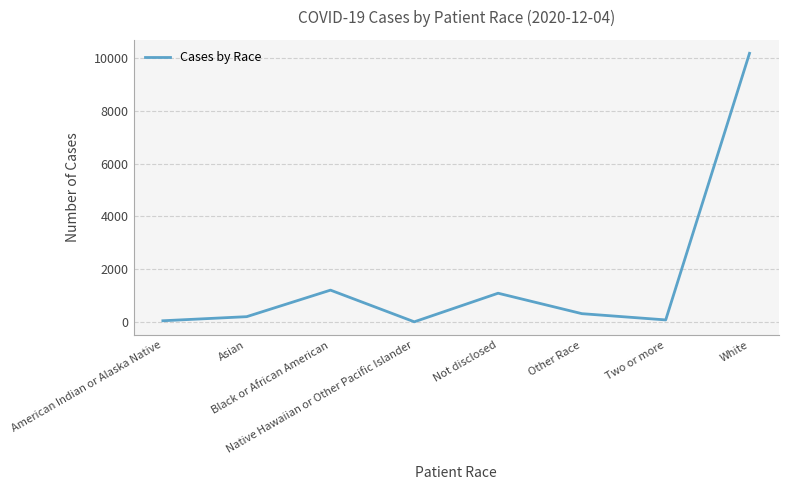

Which category has the highest value across all series?

White